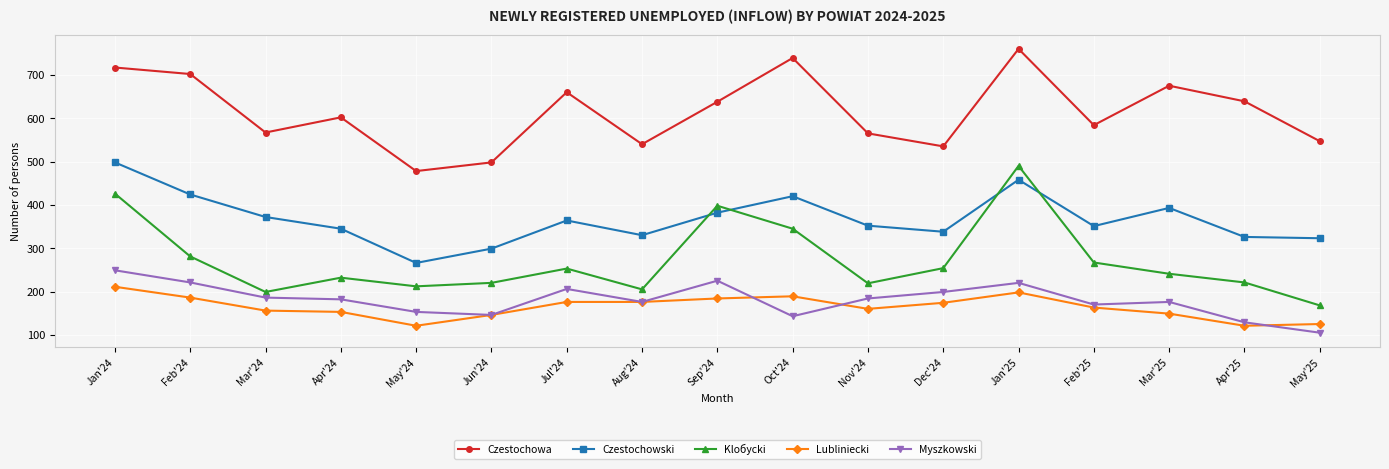

True or false: Czestochowa and Lubliniecki cross at least once.

False